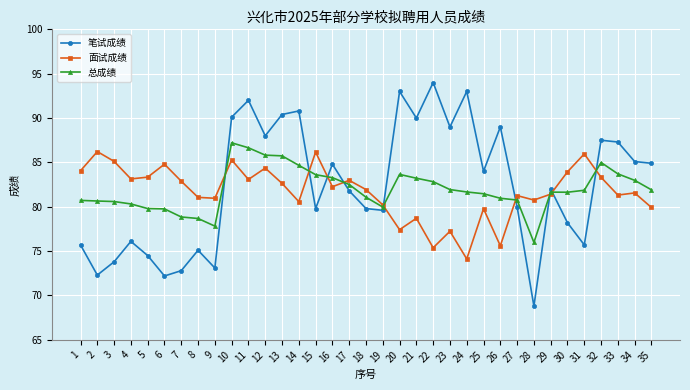

True or false: 笔试成绩 has a value of 94.0 at 22.

True